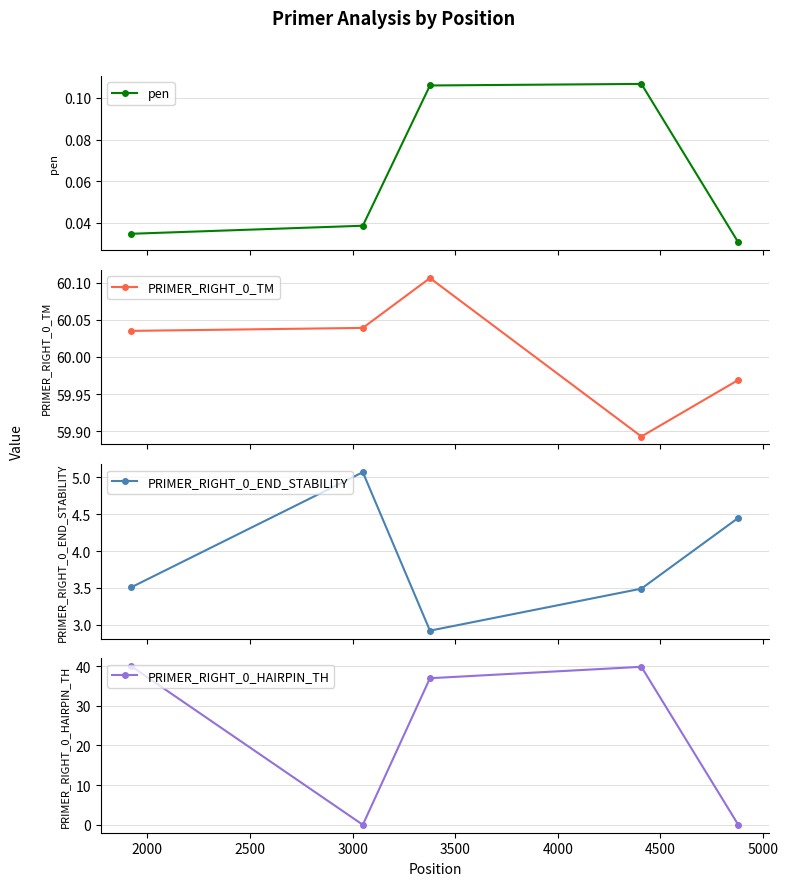

What is the value of the PRIMER_RIGHT_0_HAIRPIN_TH point at the 3rd from the left?

37.0